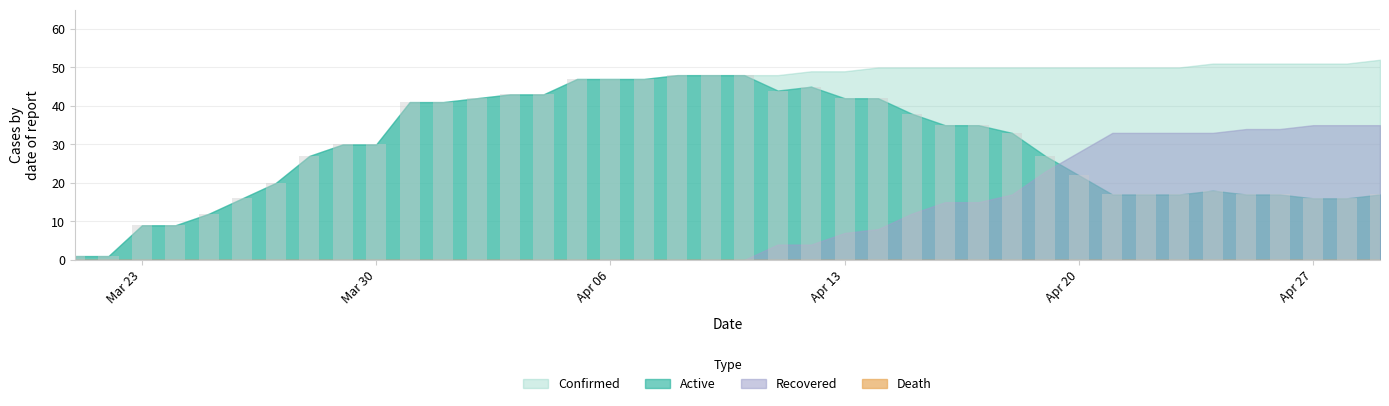

What is the average value?

29